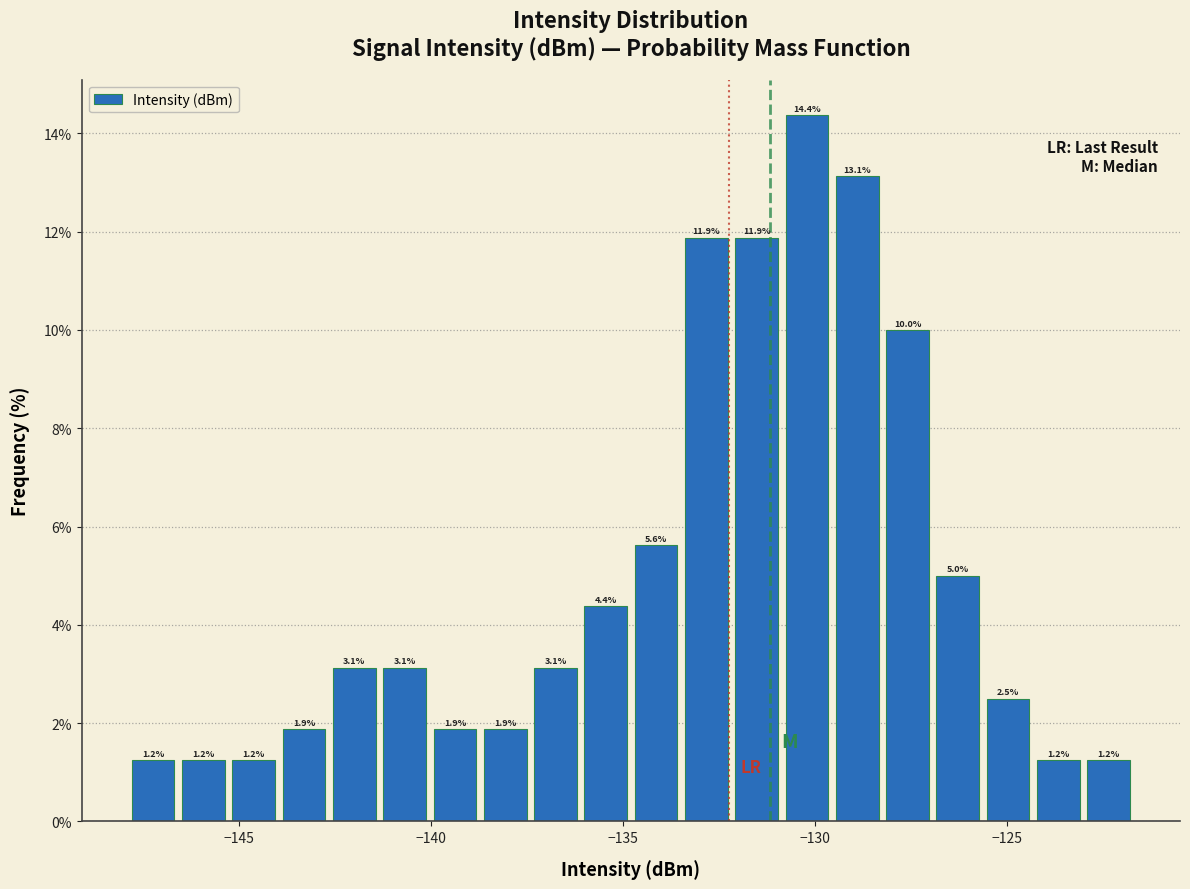

Around what value on the x-axis is the tallest bar? Give the approximate position of its centre, as read against the axis.

-130.0